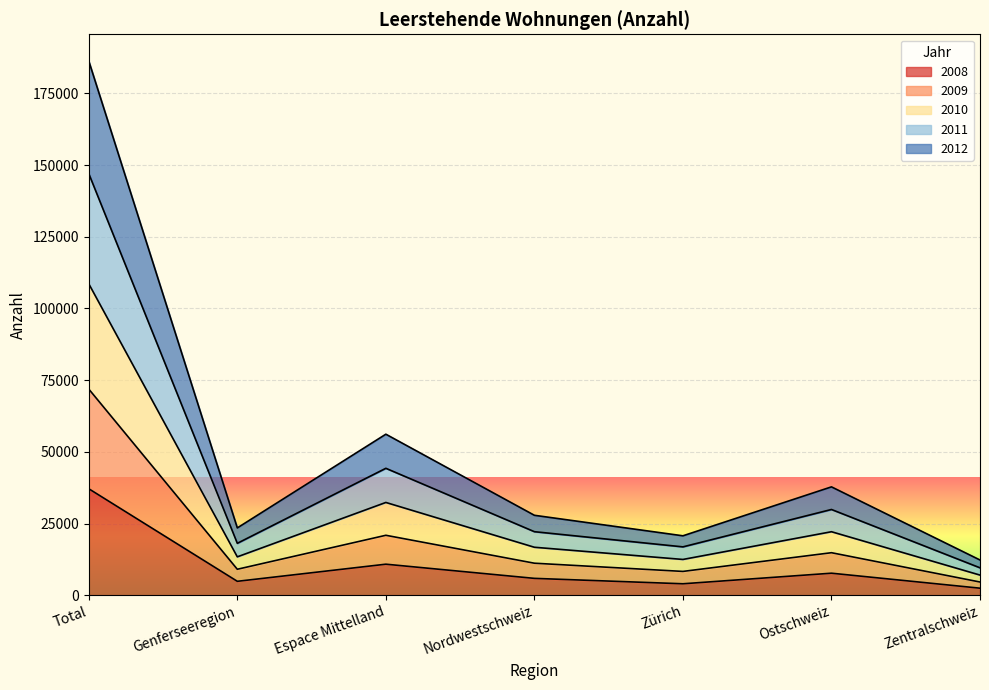

The 2008 series shows 5867 at Nordwestschweiz. True or false?

True